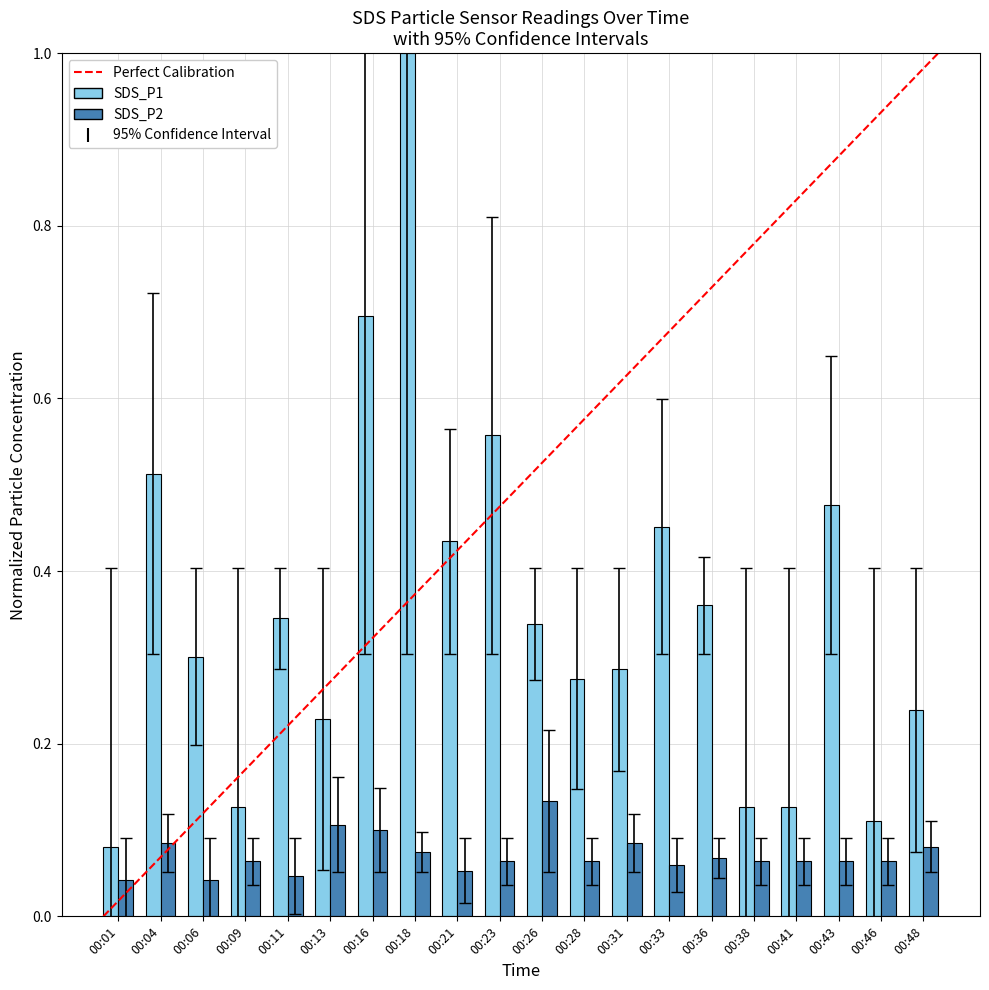

Are the bars horizontal?

No